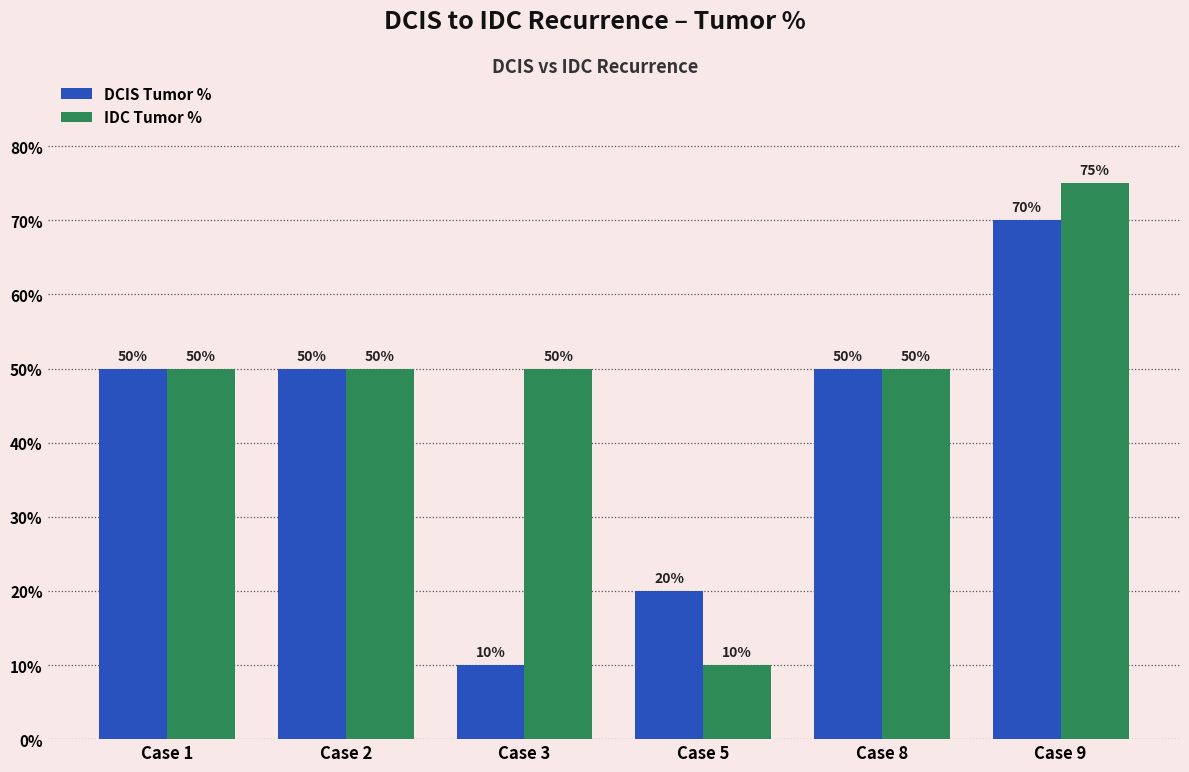

How many bars are there in total?

12